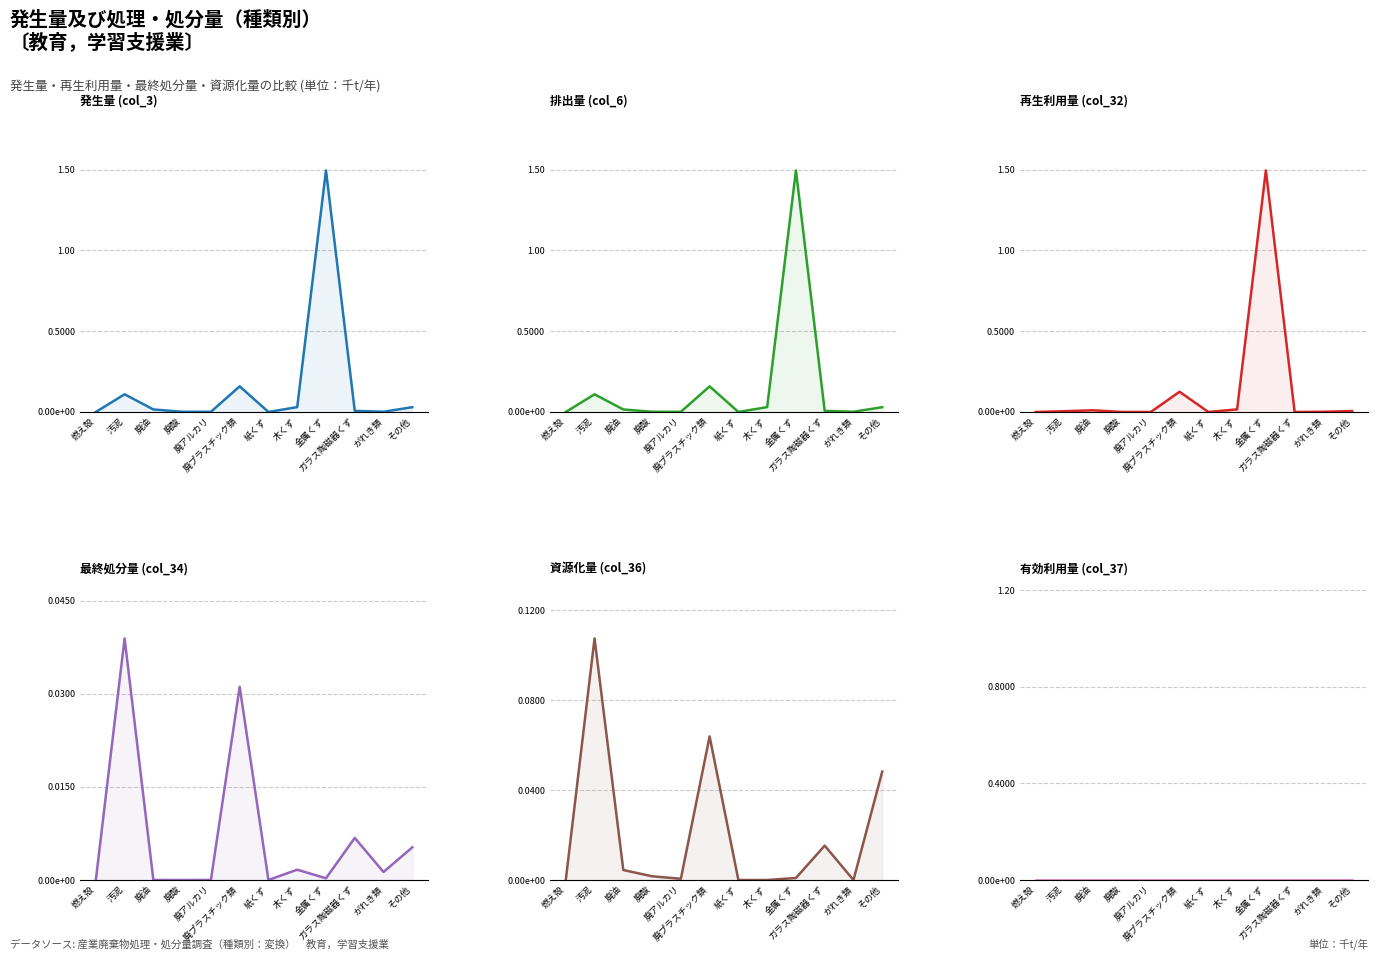

List the series in order of their peak value, highest first.

発生量 (col_3), 排出量 (col_6), 再生利用量 (col_32), 資源化量 (col_36), 最終処分量 (col_34), 有効利用量 (col_37)